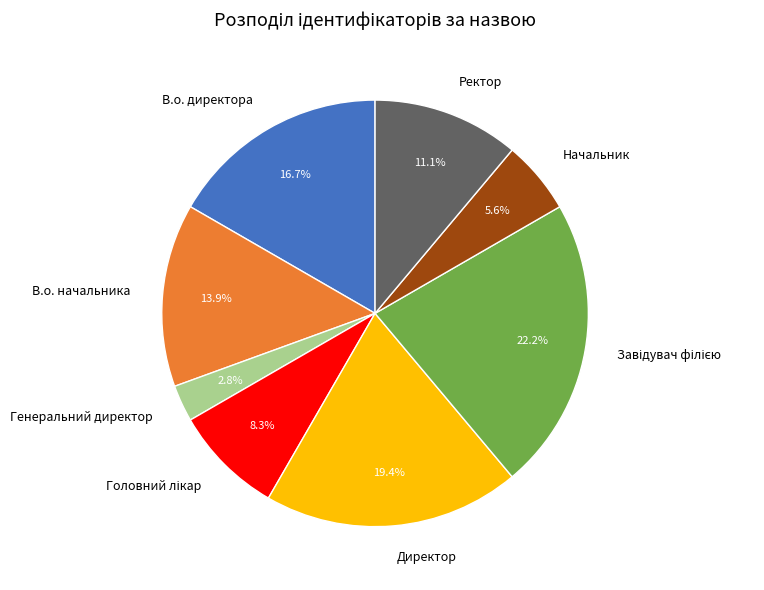

How many segments does this pie chart have?

8